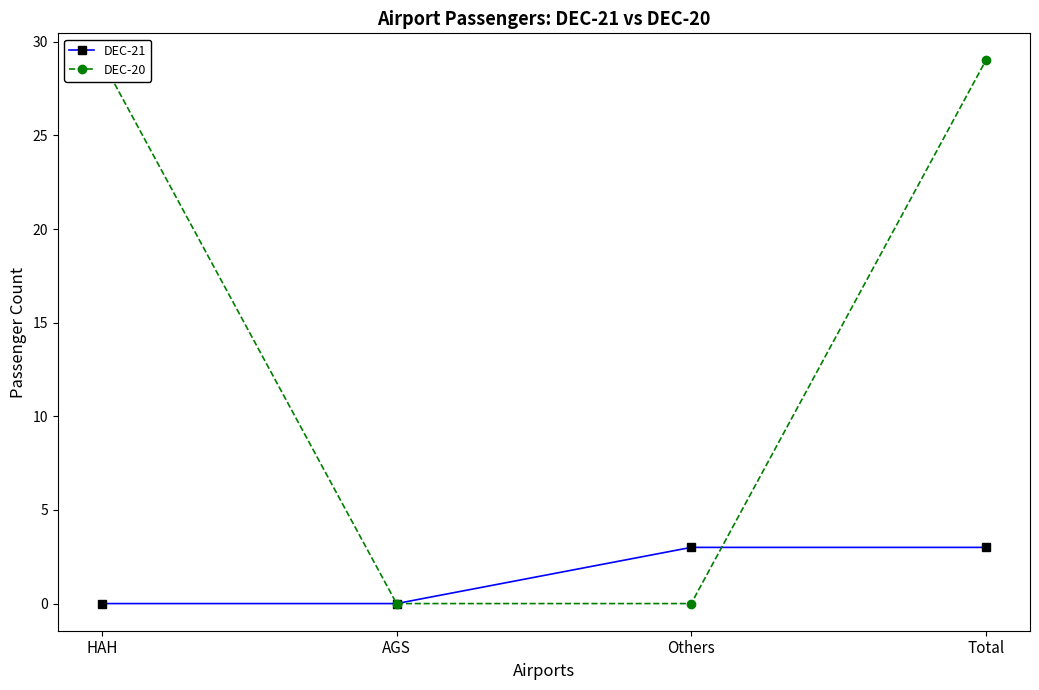

Count the number of data series in this chart.

2